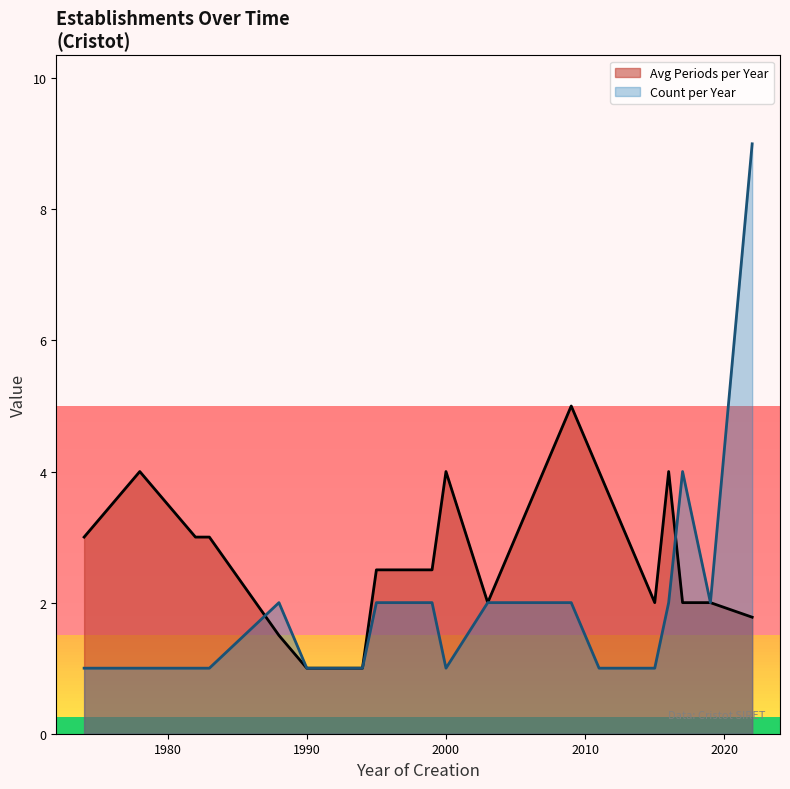

True or false: the data has more than 1 interior local peaks.

True